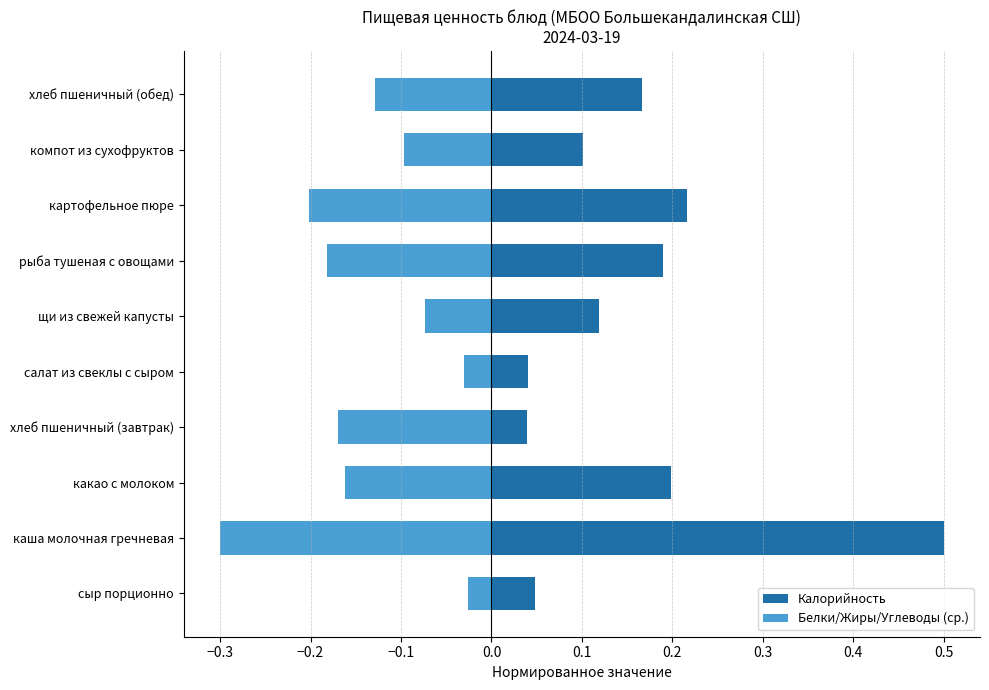

Is it true that Калорийность equals 0.1 at какао с молоком?

False